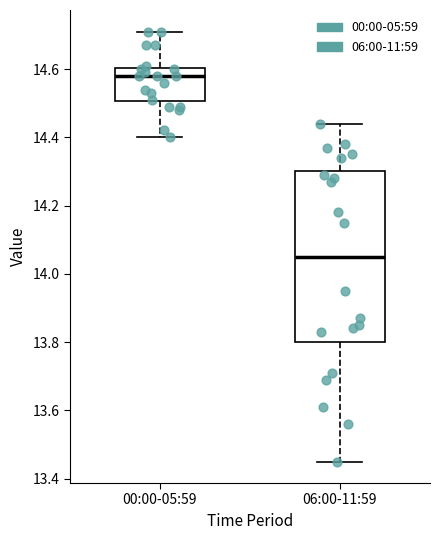

Which box is the tallest, from its lower edge to its upper edge?

06:00-11:59